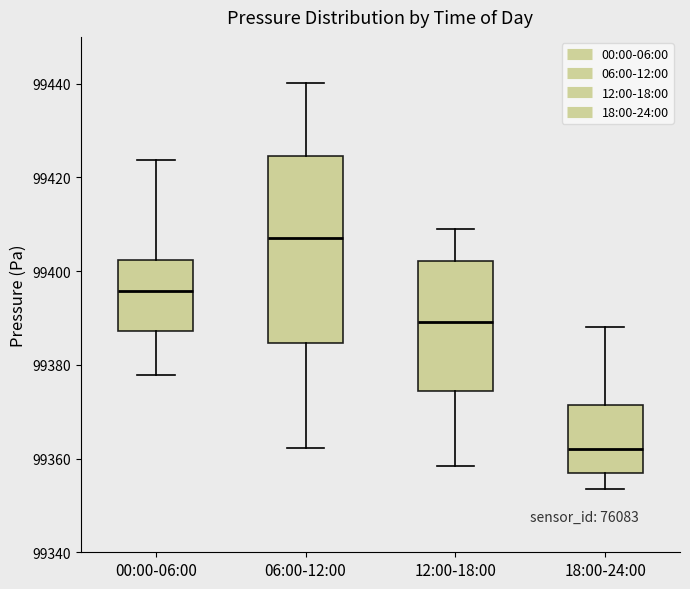

Reading left to right, read every box against the y-axis: the position of its median line, the range the box covers, and the ends of its whiskers. The values are not printed on the chart, so give them approximately, as read against the axis.

00:00-06:00: median 99396, box 99388 to 99402, whiskers 99378 to 99424
06:00-12:00: median 99408, box 99384 to 99424, whiskers 99362 to 99440
12:00-18:00: median 99390, box 99374 to 99402, whiskers 99358 to 99410
18:00-24:00: median 99362, box 99356 to 99372, whiskers 99354 to 99388